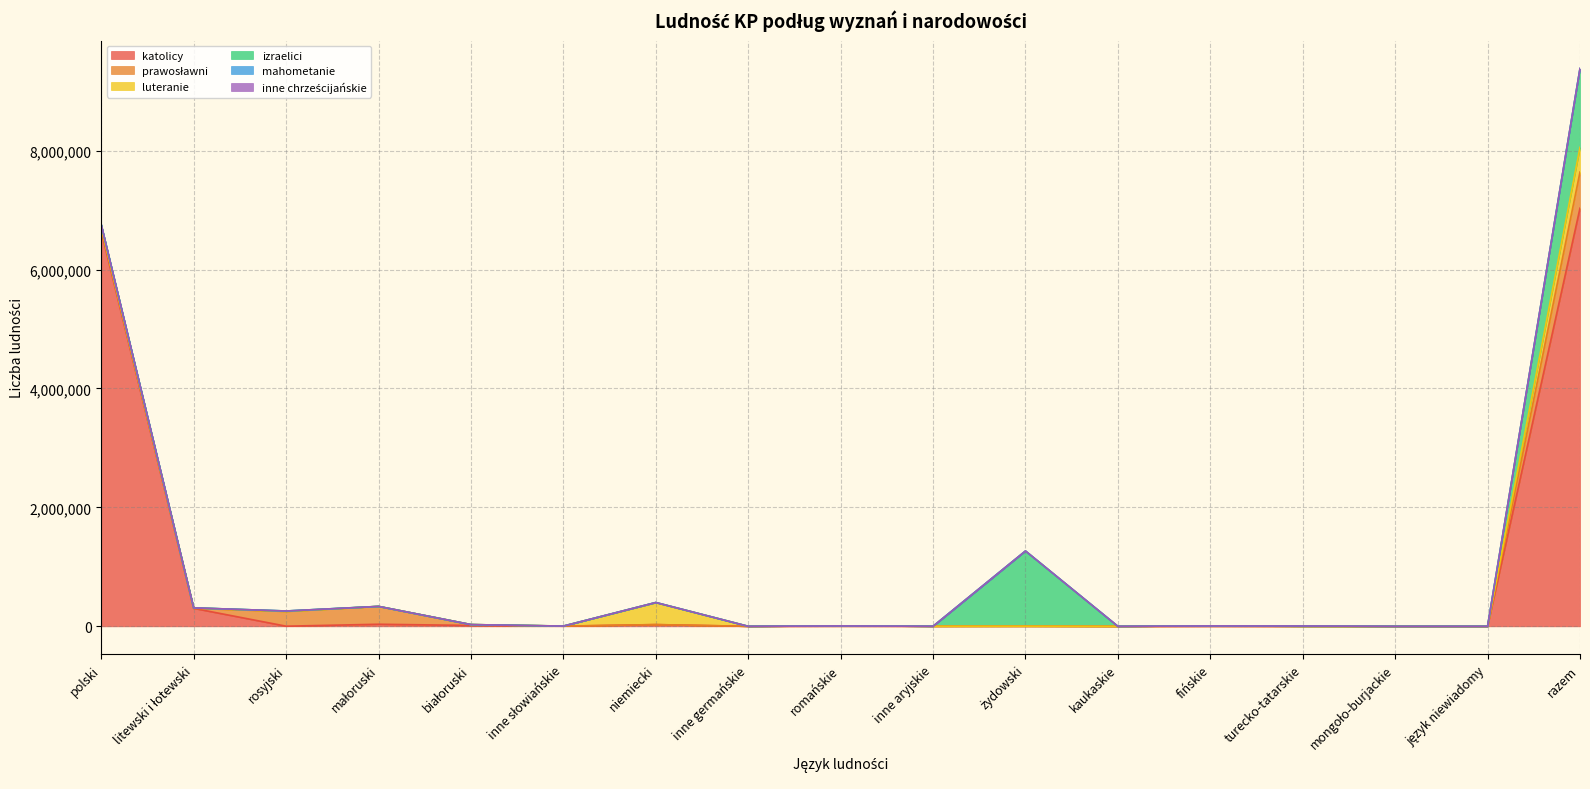

Between kaukaskie and fińskie, which series saw the biggest shift?

luteranie